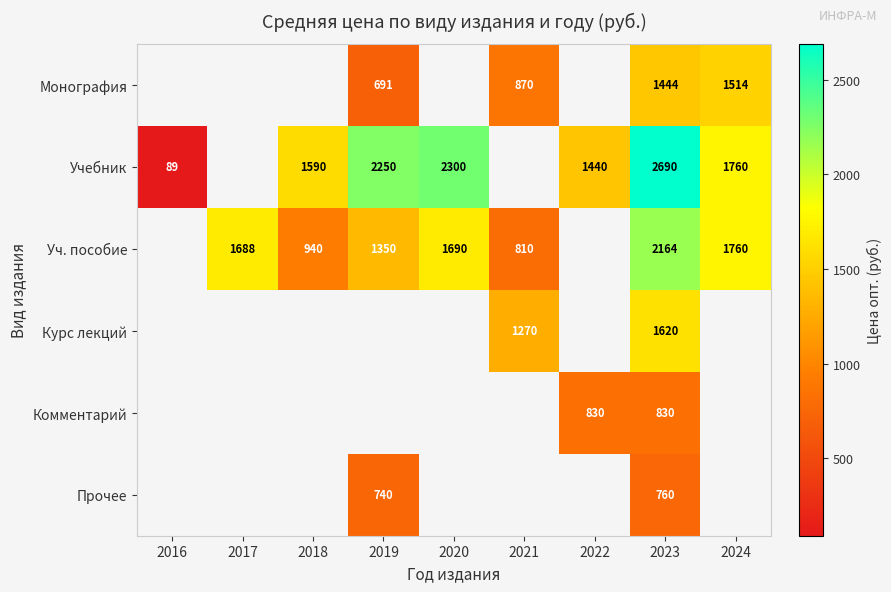

Is it true that Учебник equals 4206 at 2023?

False